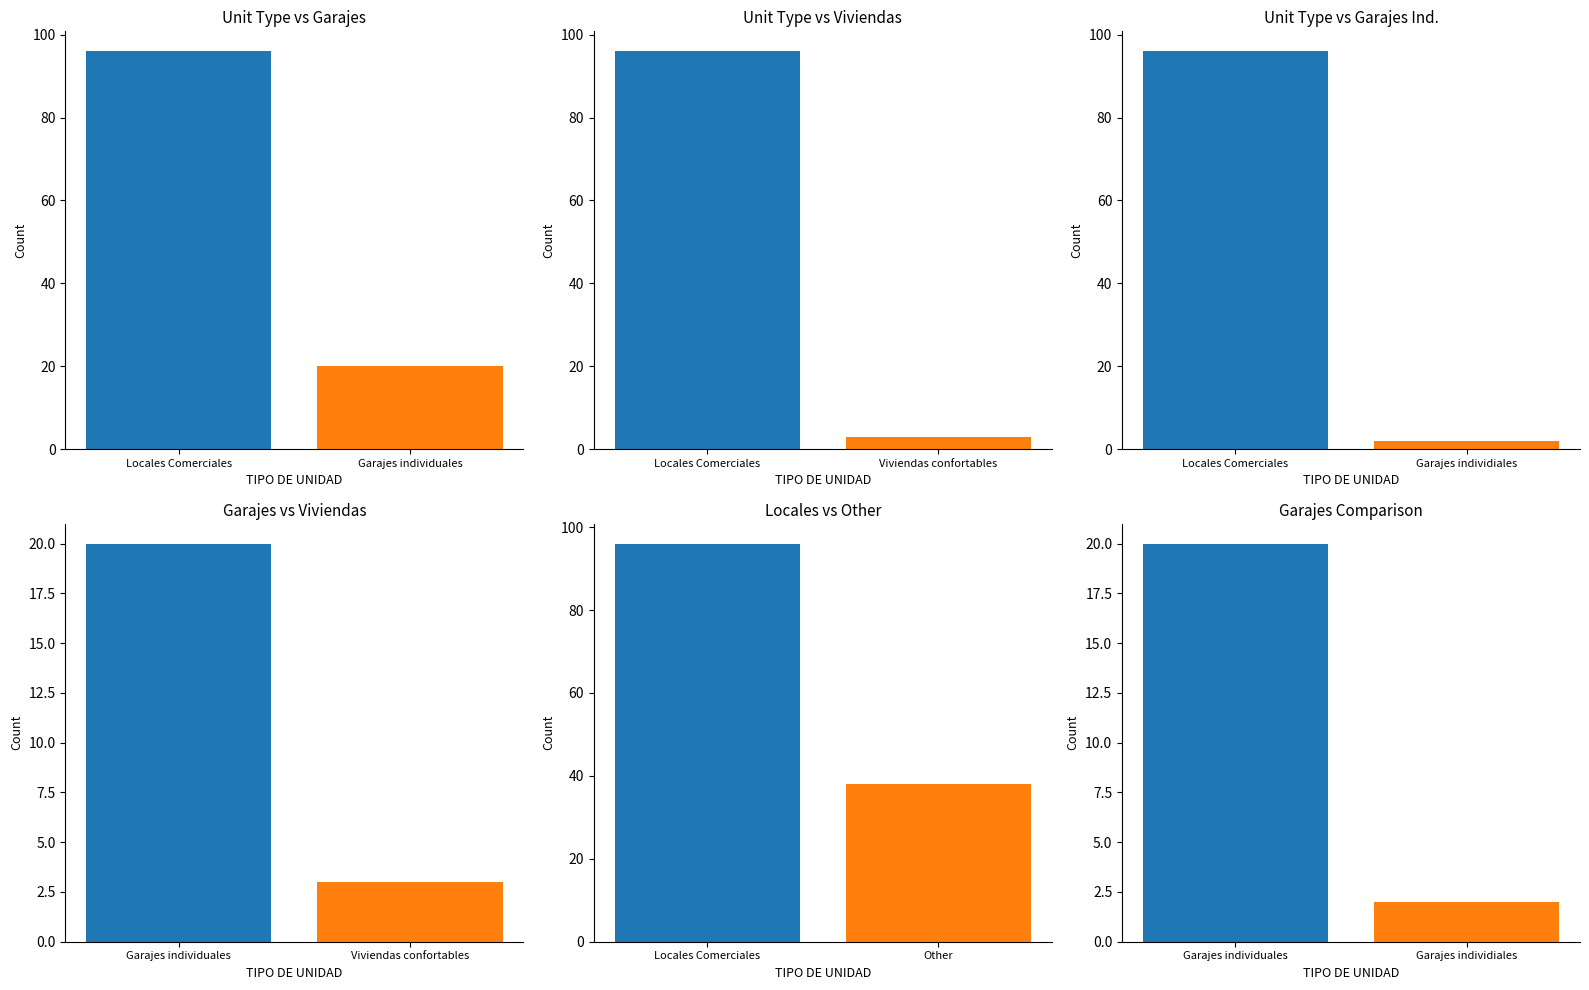

At which label is Garajes individuales closest to 11?

Garajes individuales